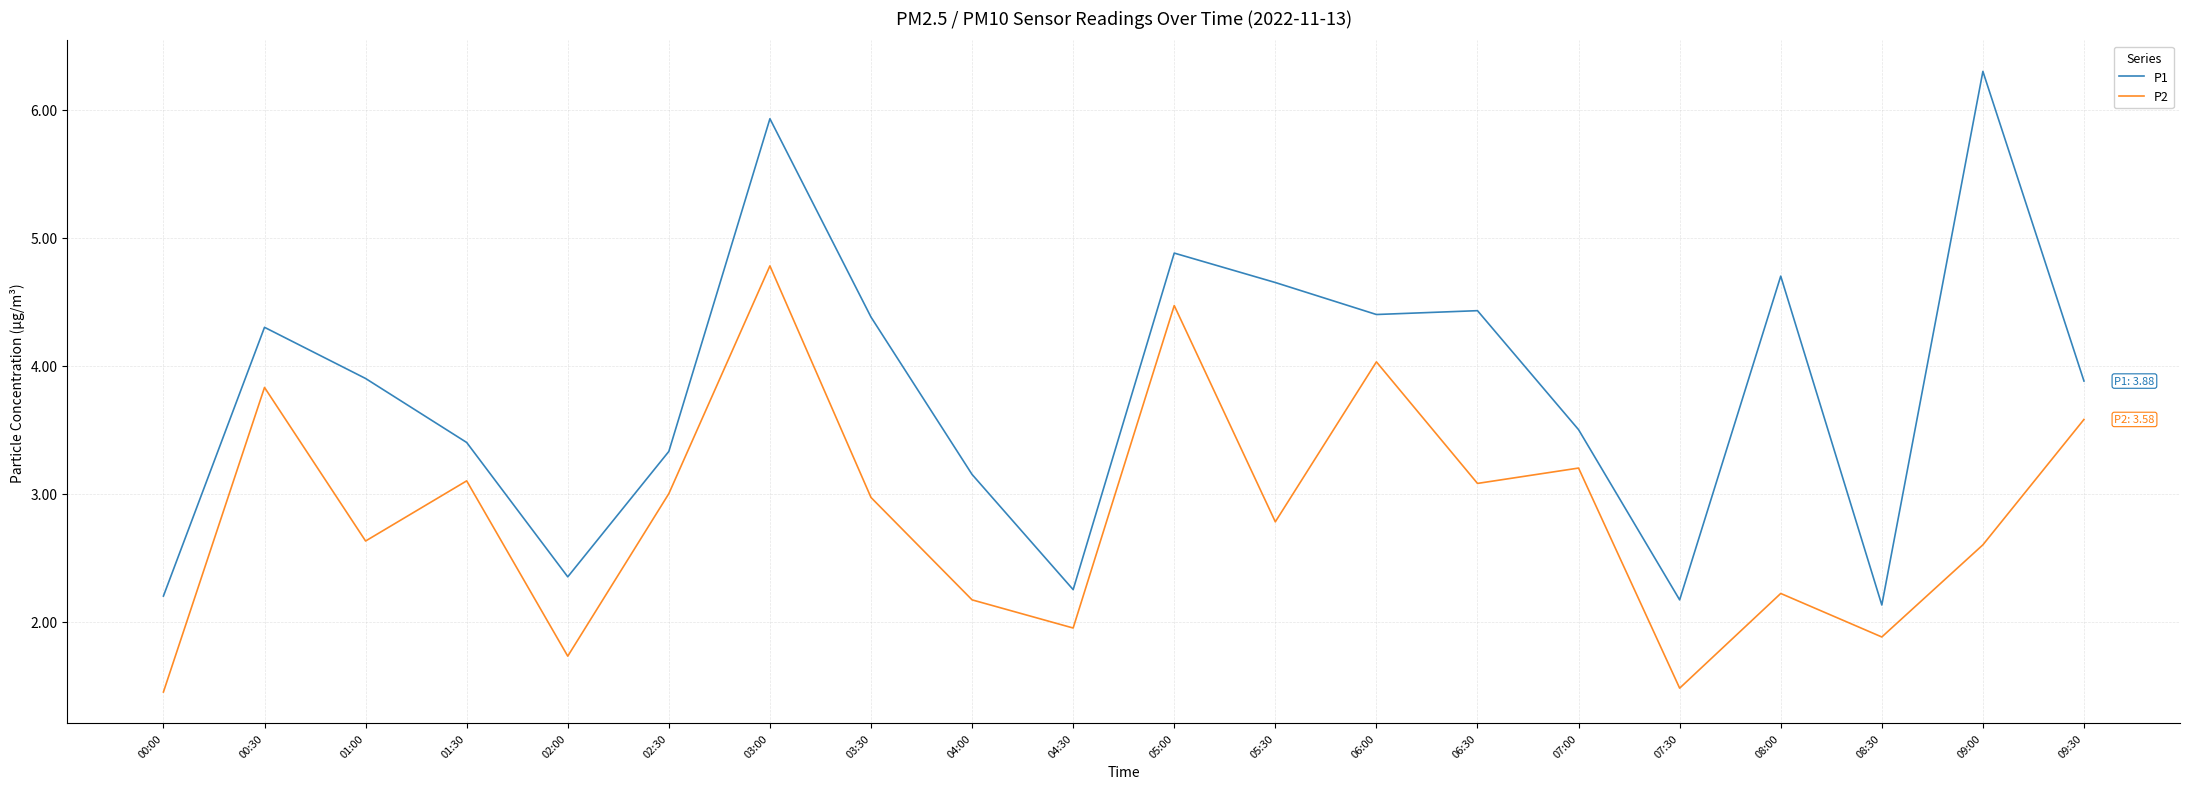

Which series has the largest total across all categories?

P1